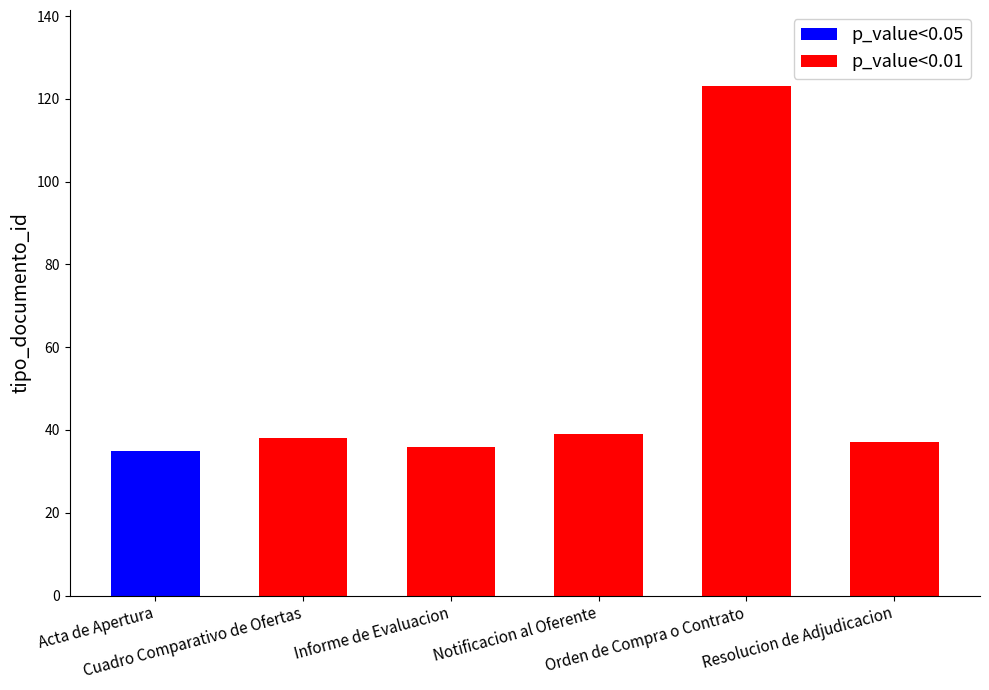

Reading left to right, what are all the values shown in this chart?

Acta de Apertura=35	Cuadro Comparativo de Ofertas=38	Informe de Evaluacion=36	Notificacion al Oferente=39	Orden de Compra o Contrato=123	Resolucion de Adjudicacion=37